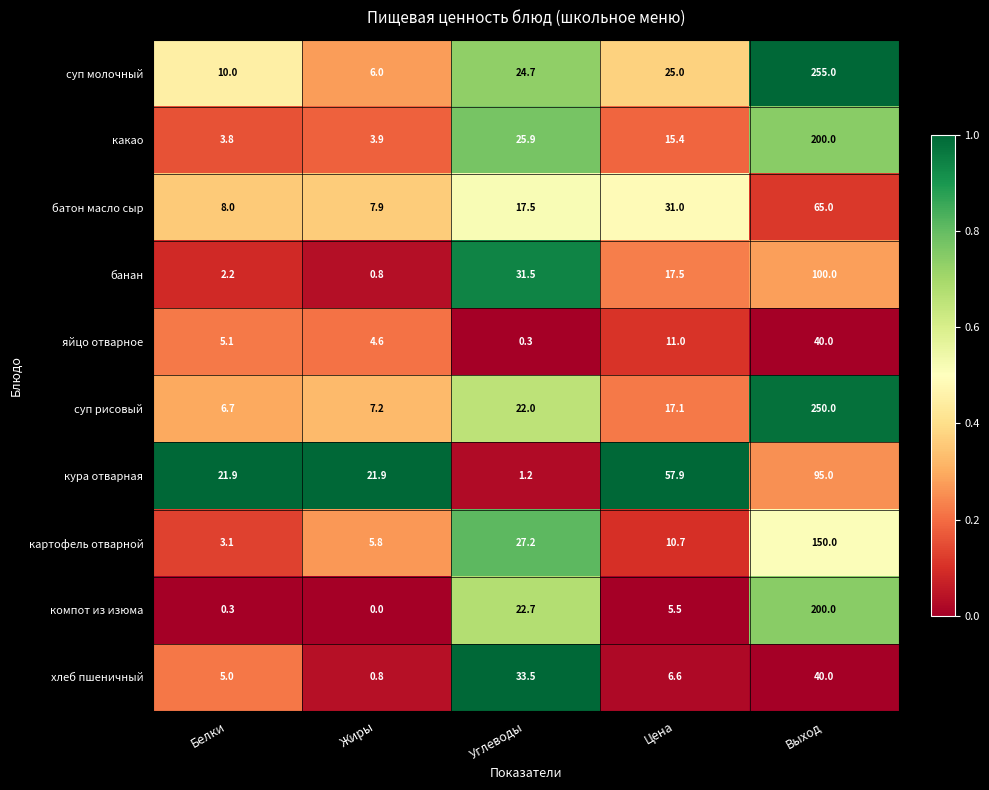

The яйцо отварное series shows 40.0 at Выход. True or false?

True